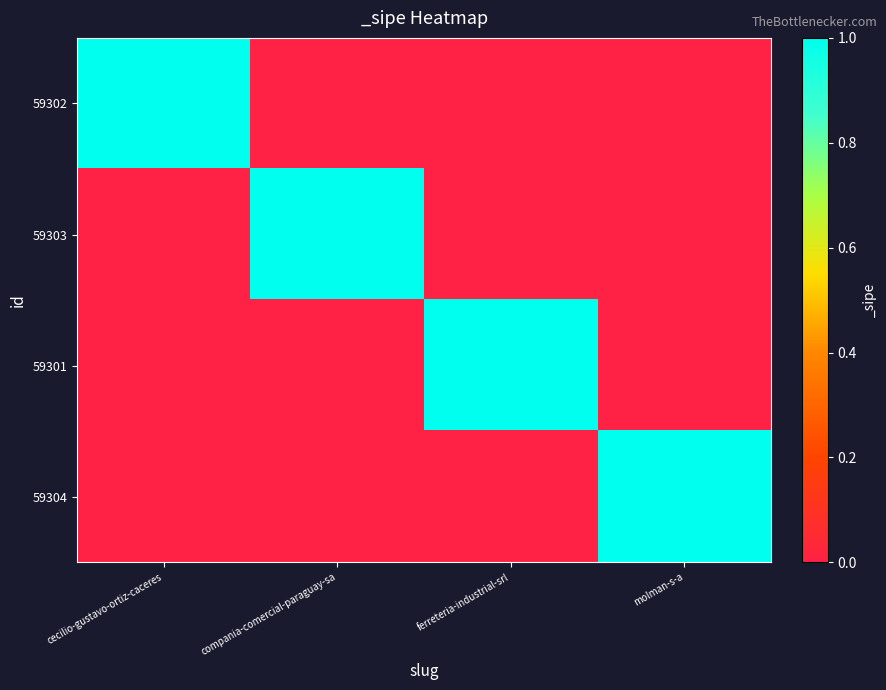

How many distinct data groups are displayed?

4